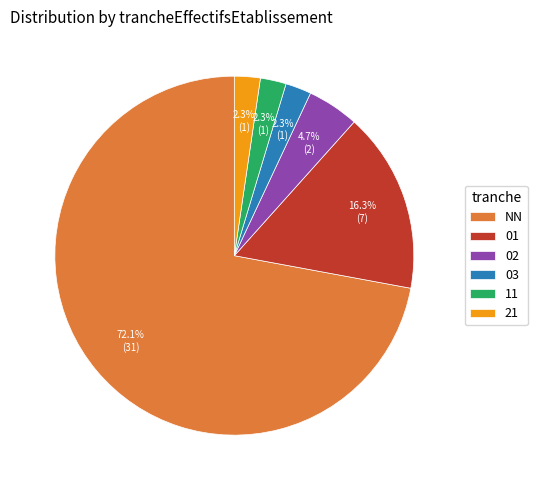

To the nearest percent, what portion does 03 represent?

2%